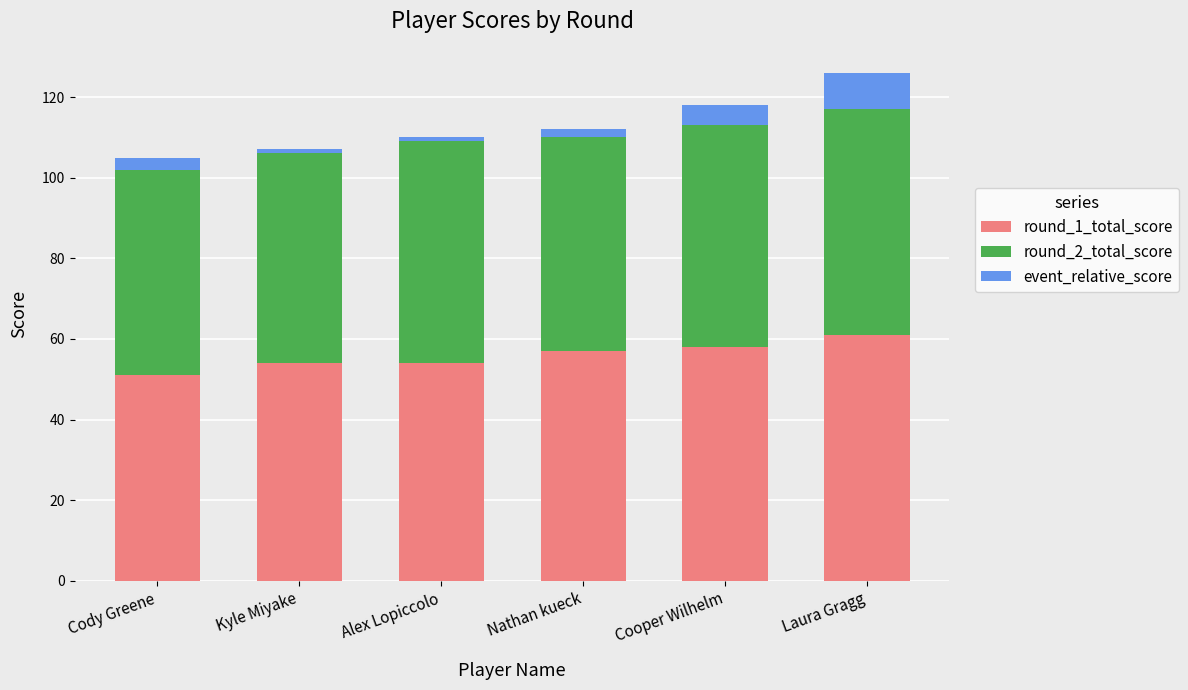

At which category is the sum across all series the highest?

Laura Gragg